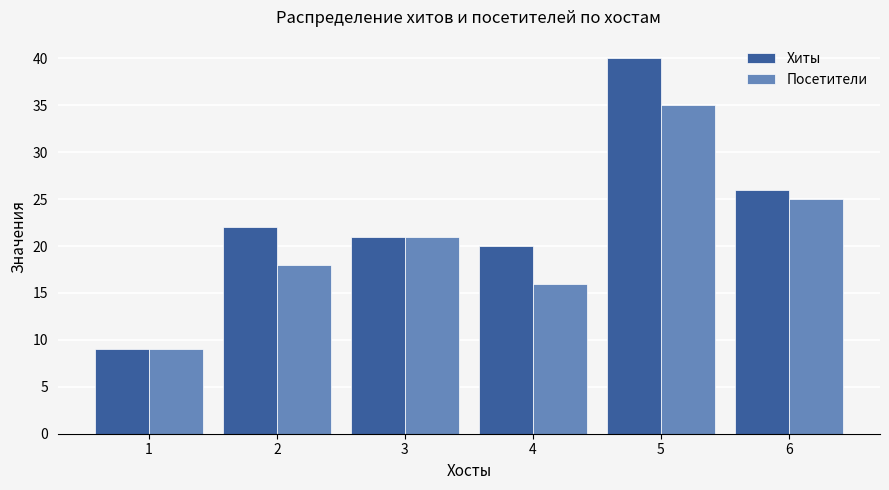

What value does the Посетители series have at 4?

16